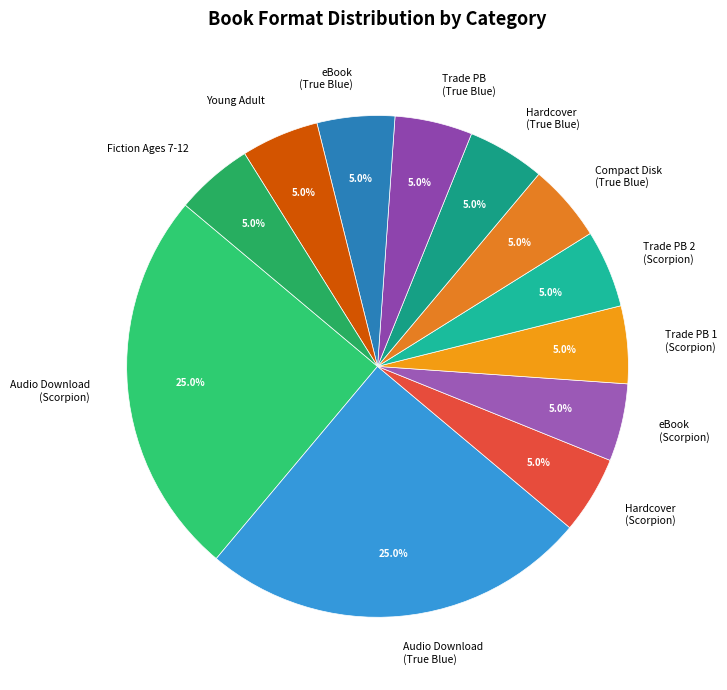

Does Hardcover (Scorpion) represent more than half of the total?

No